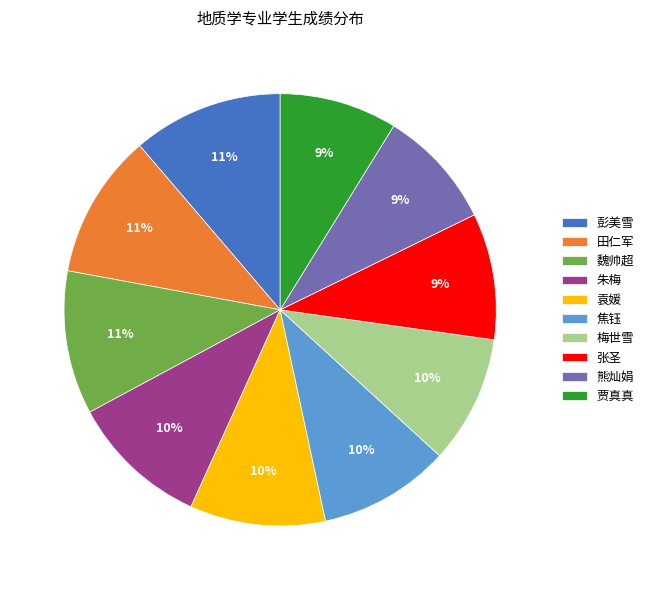

To the nearest percent, what is the average slice percentage?

10%